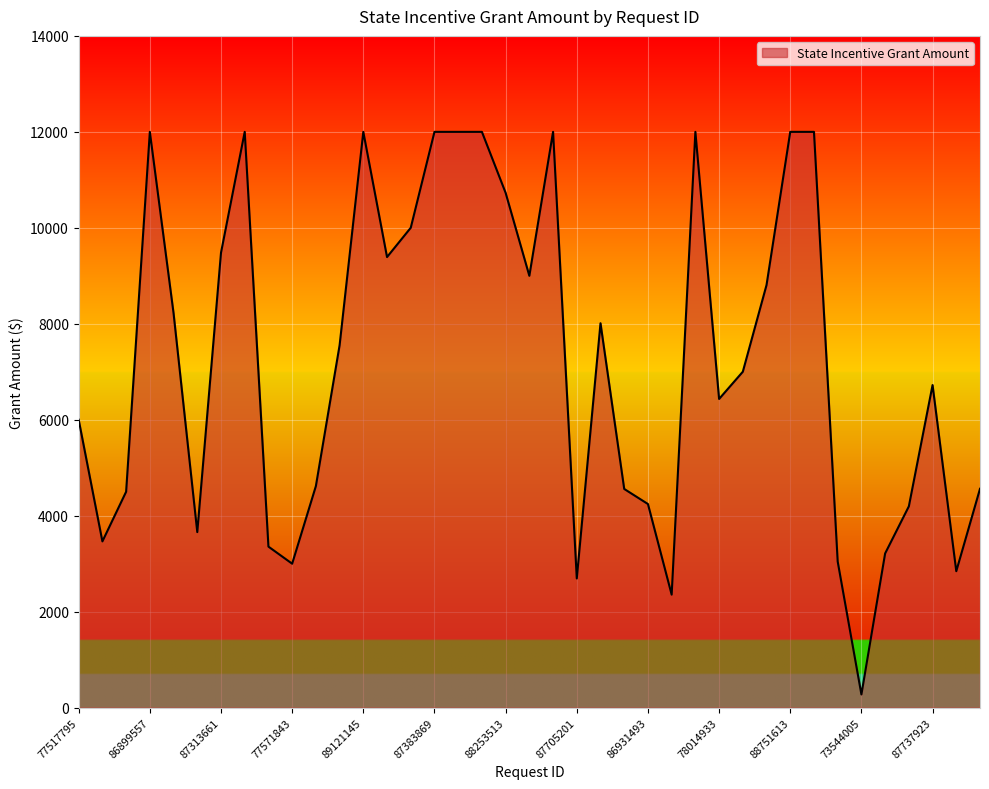

What is the maximum value shown in the chart?

12000.0